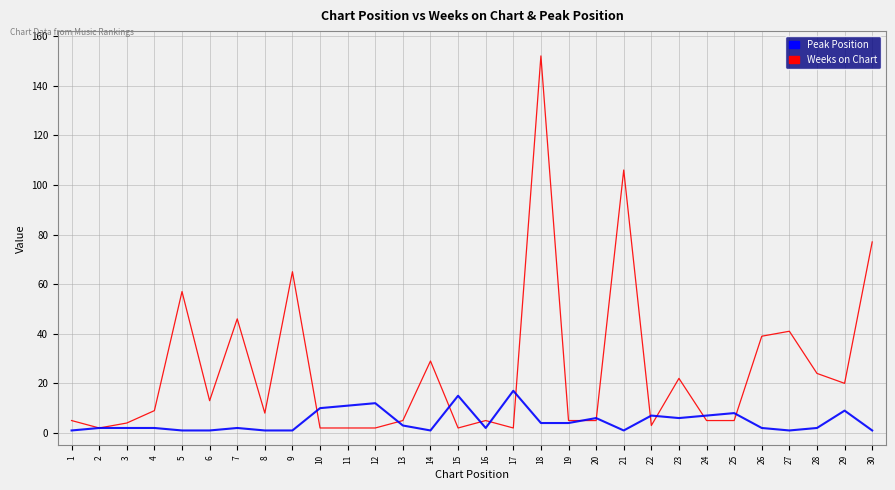

True or false: Weeks on Chart and Peak Position intersect in this chart.

True